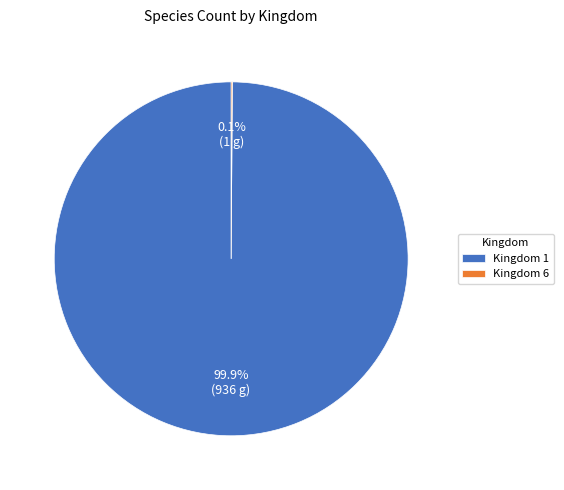

What is the majority slice?

Kingdom 1